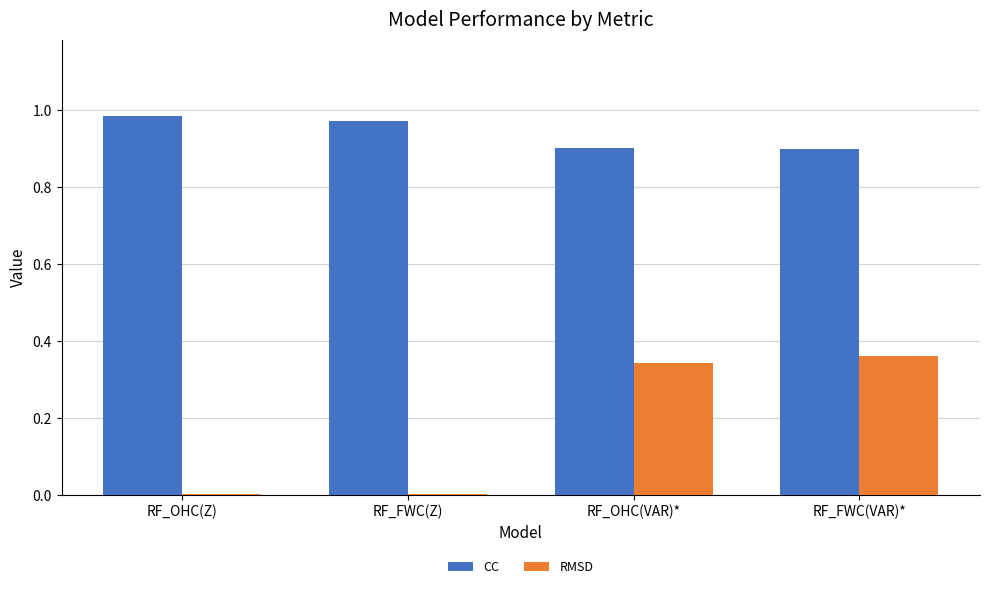

True or false: RMSD has a value of 0.0 at RF_FWC(Z).

True